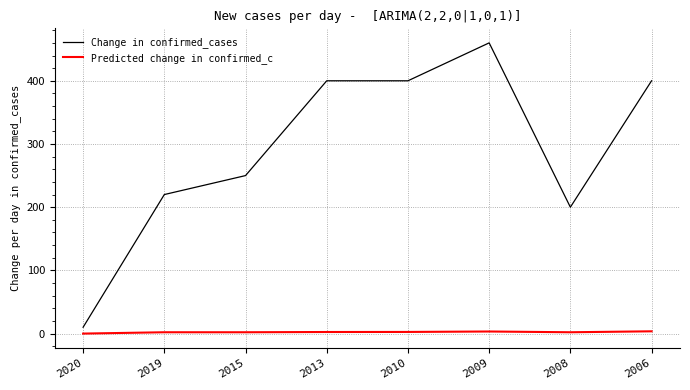

Which category has the highest value in the Change in confirmed_cases series?

2009